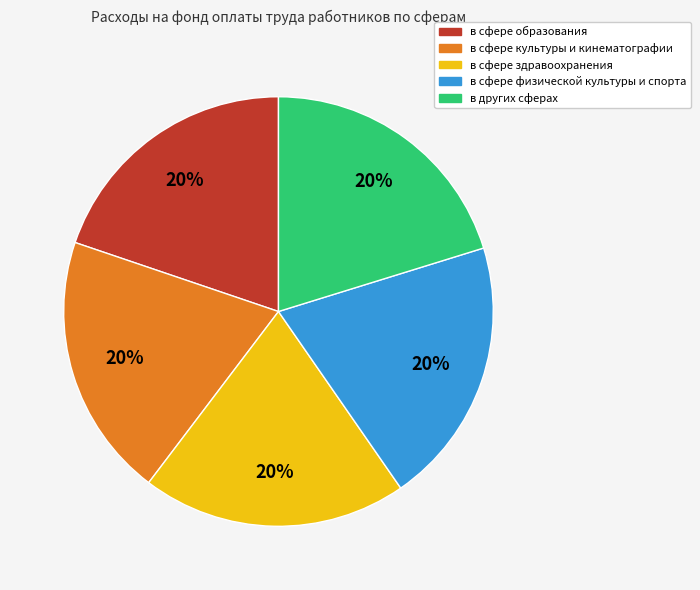

Is there a majority slice in this chart?

No